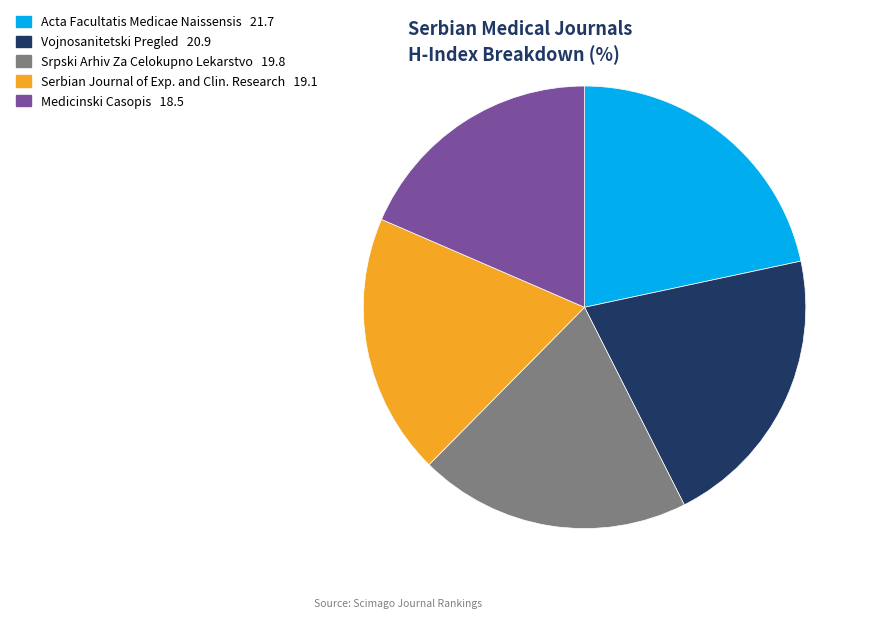

Is there a majority slice in this chart?

No